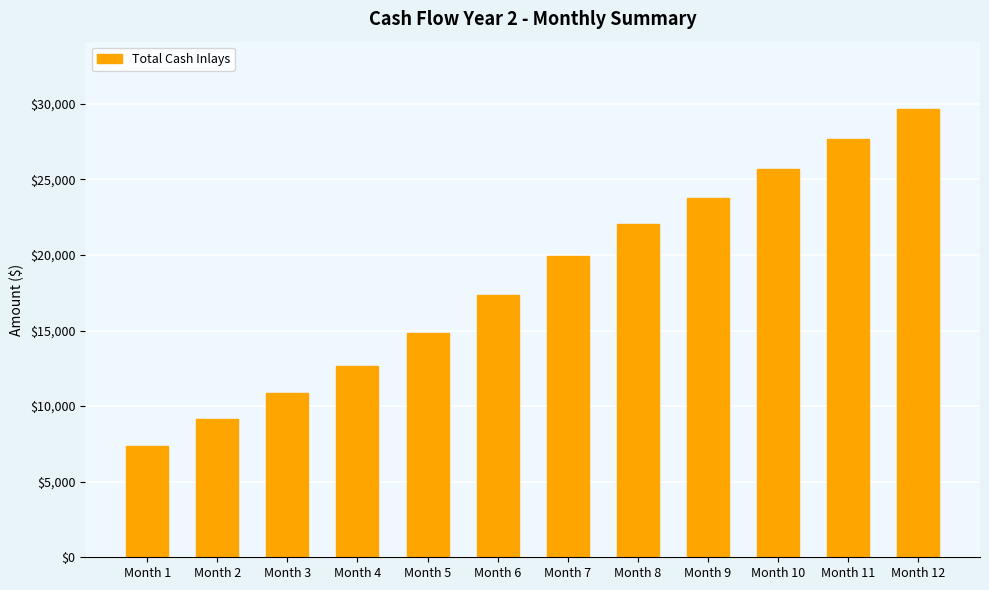

Reading right to left, extract all data points from this chart.

Month 12=29660	Month 11=27660	Month 10=25660	Month 9=23800	Month 8=22080	Month 7=19940	Month 6=17380	Month 5=14820	Month 4=12660	Month 3=10900	Month 2=9140	Month 1=7380